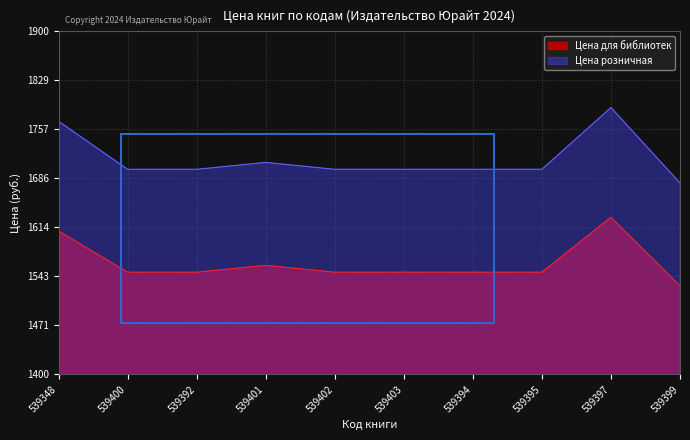

Does the chart display data point markers on the line(s)?

No